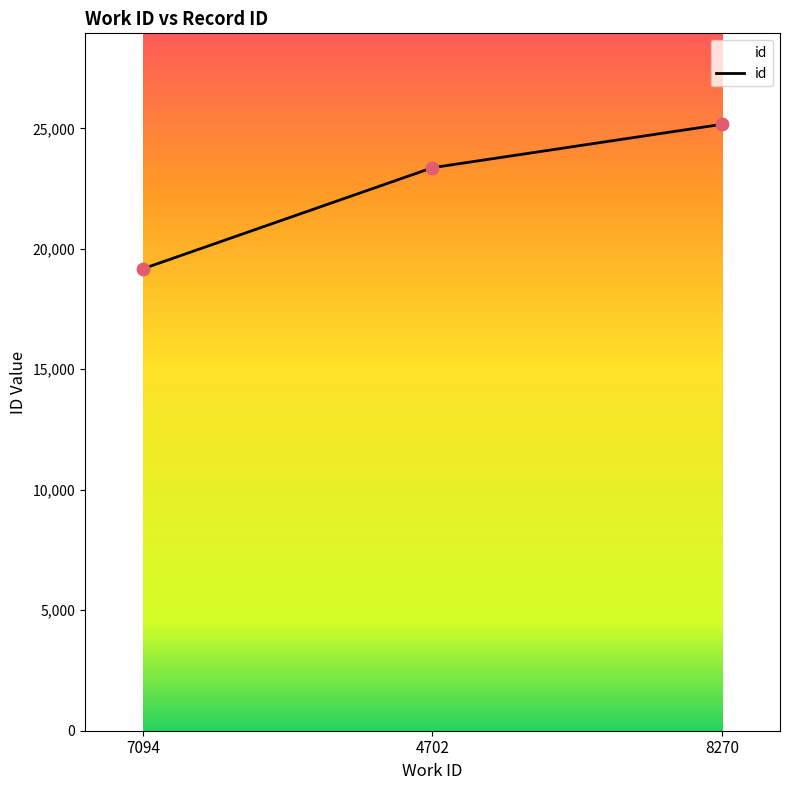

Which has a higher value, 8270 or 4702?

8270